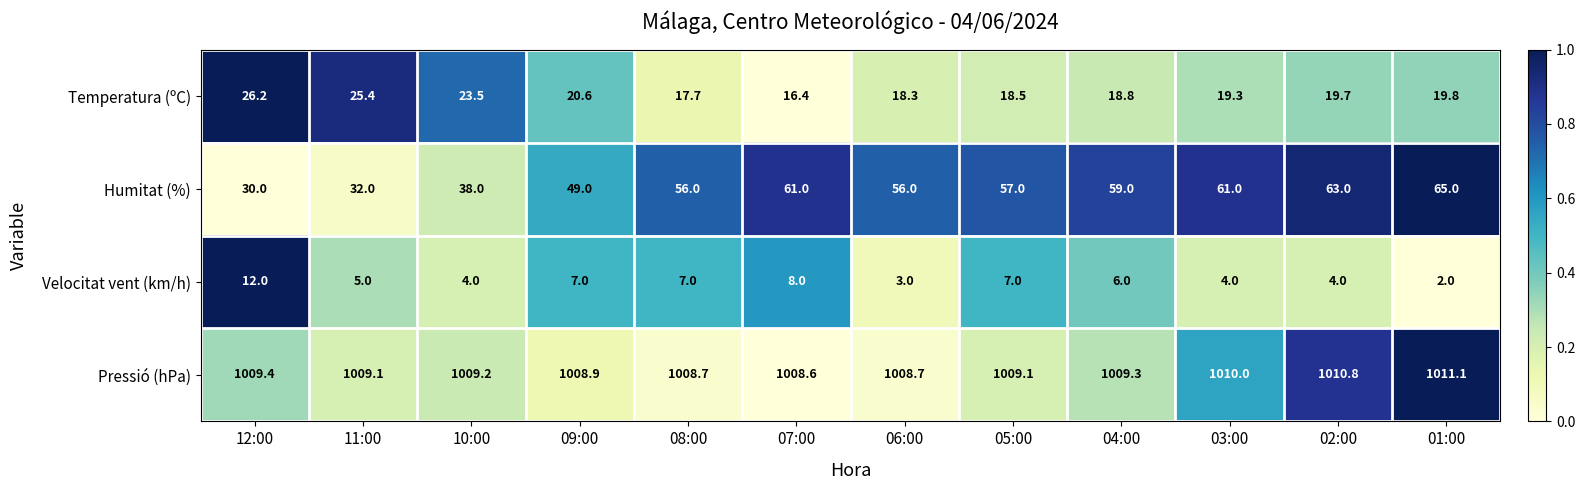

What is the spread (max minus min) of values at 06:00?

1005.7